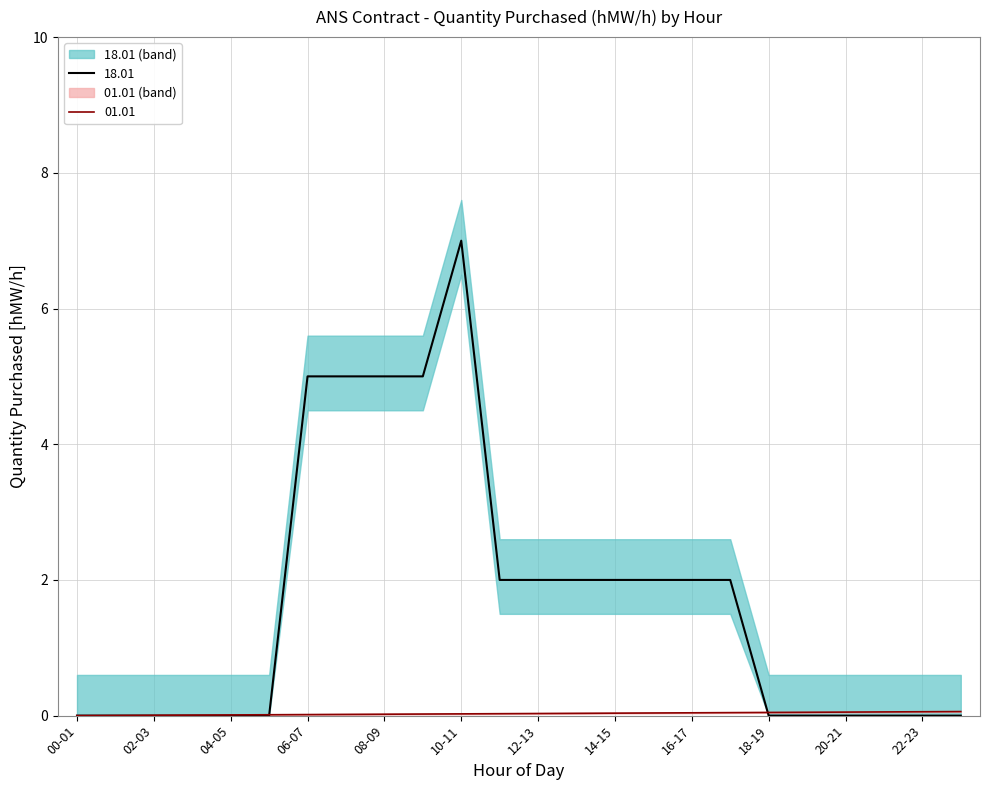

Which series has the largest total across all categories?

18.01